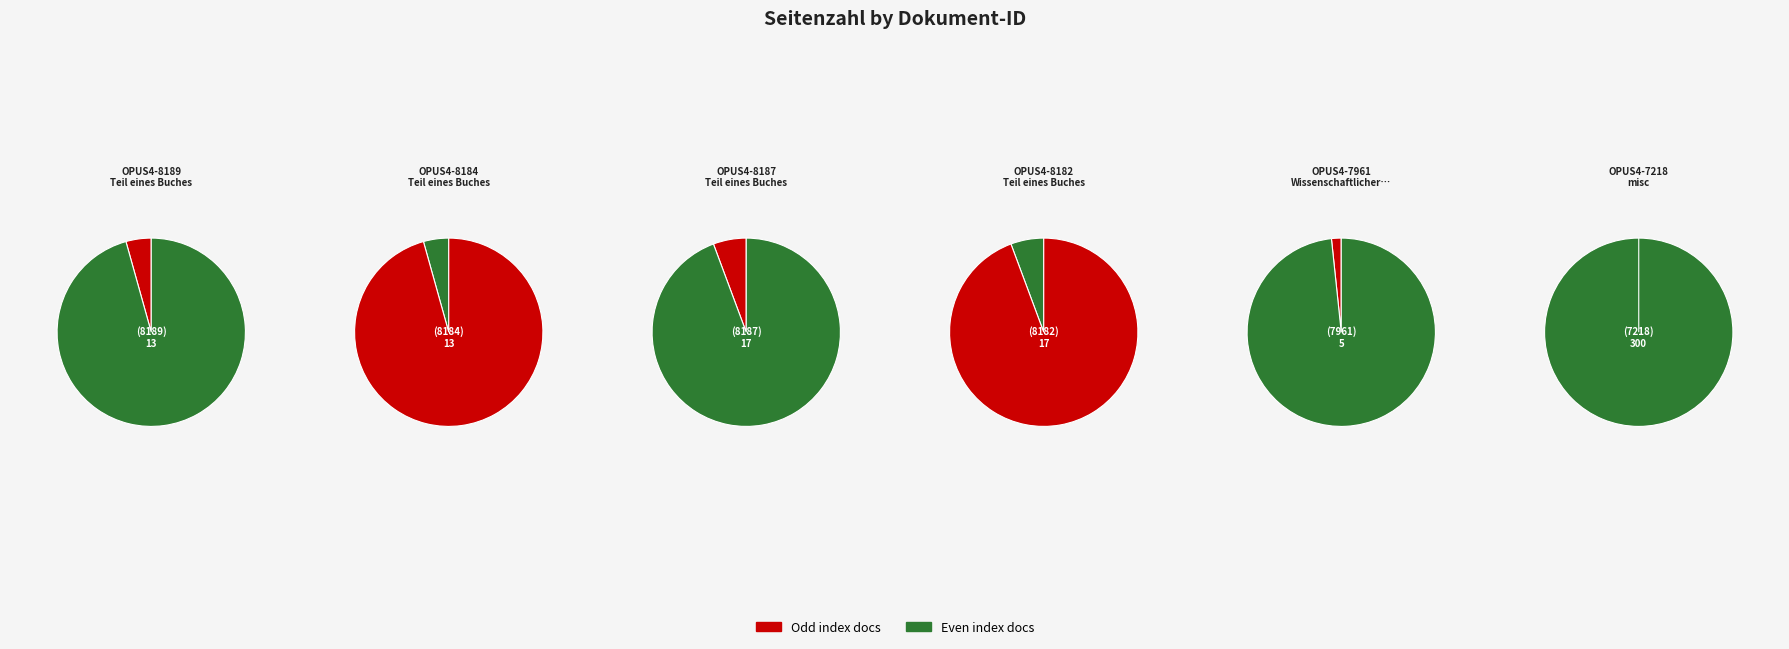

What is the largest slice in the pie chart?

OPUS4-7218